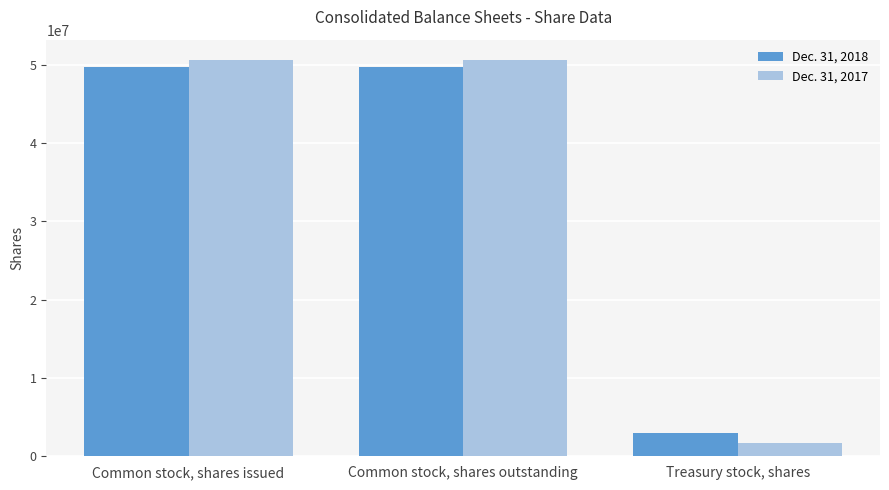

What position from the right is Common stock, shares outstanding?

2